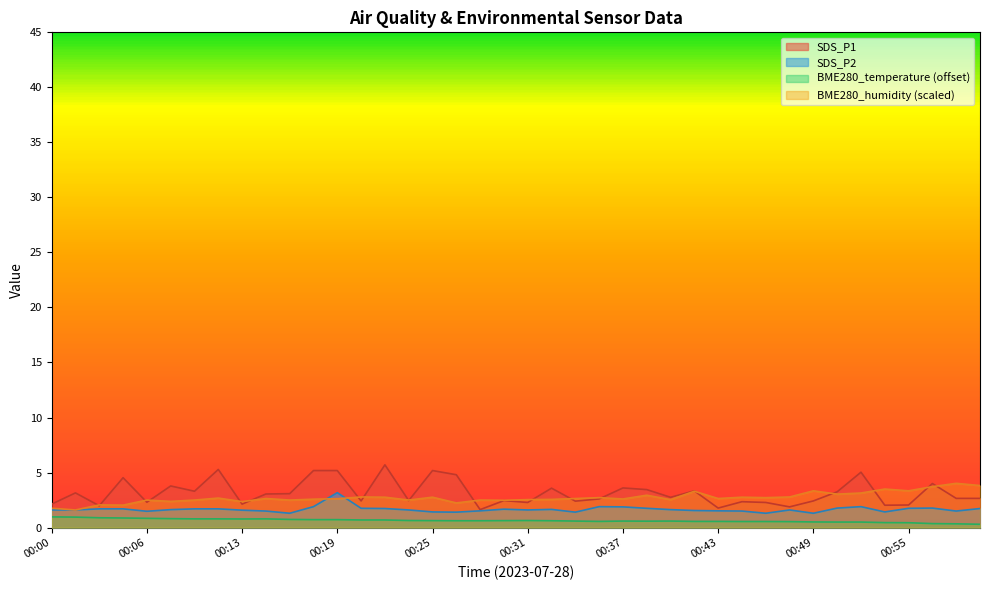

At which label does BME280_humidity first exceed 2?

00:03